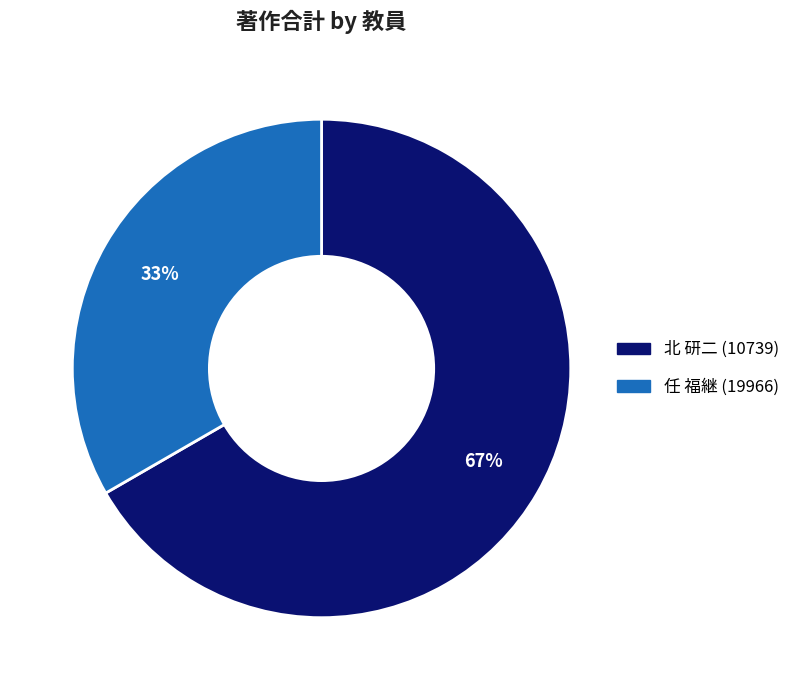

Is there any slice that represents more than half of the pie?

Yes